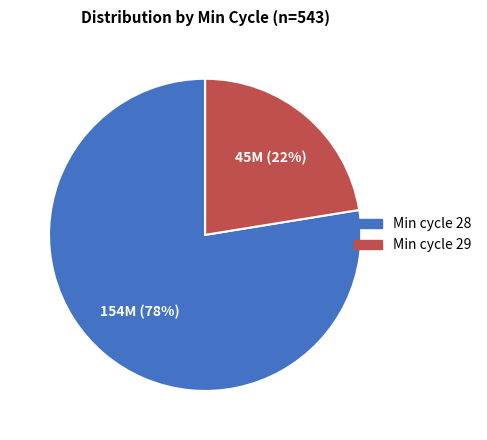

To the nearest percent, what is the average slice percentage?

50%